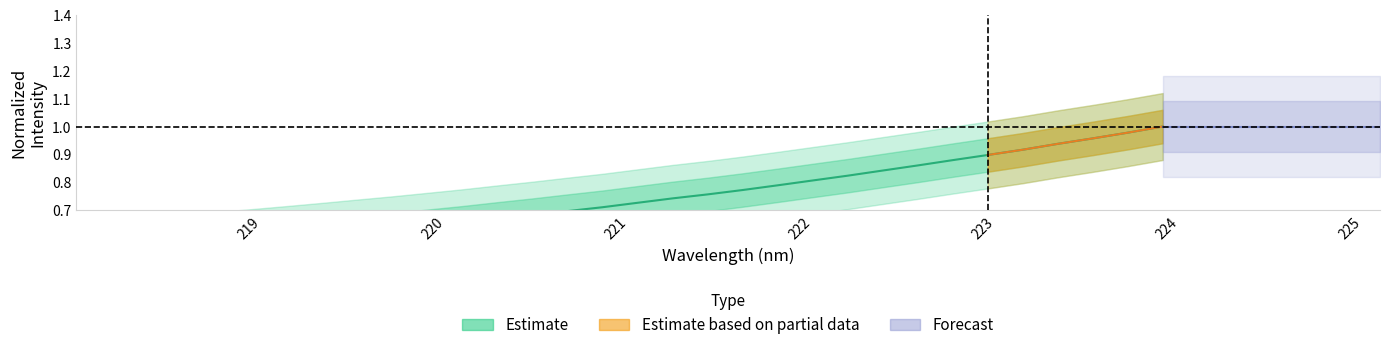

The value at 221.8812 is 1.4. True or false?

False